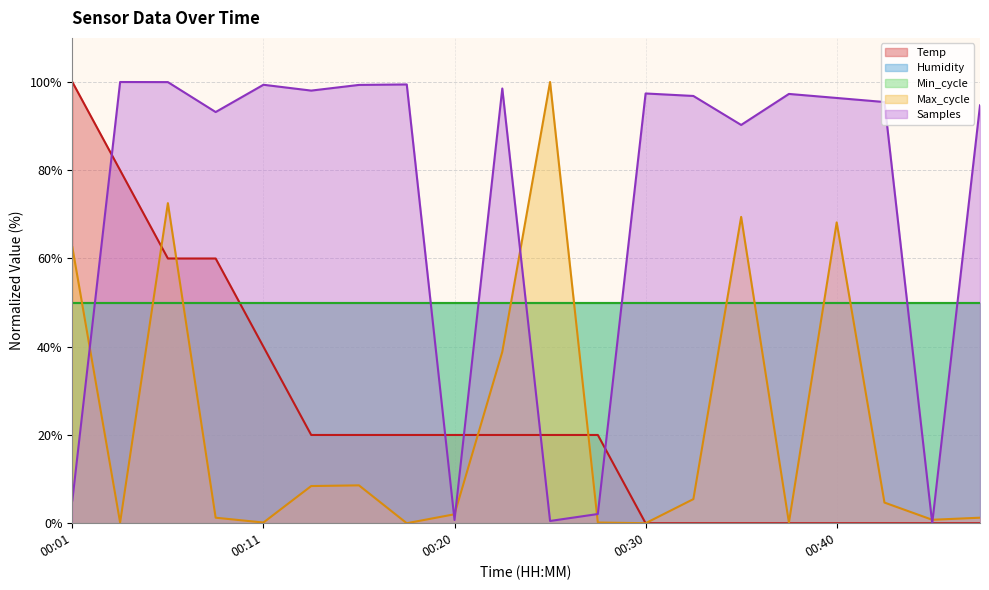

How many data points in Temp are less than 19?

8